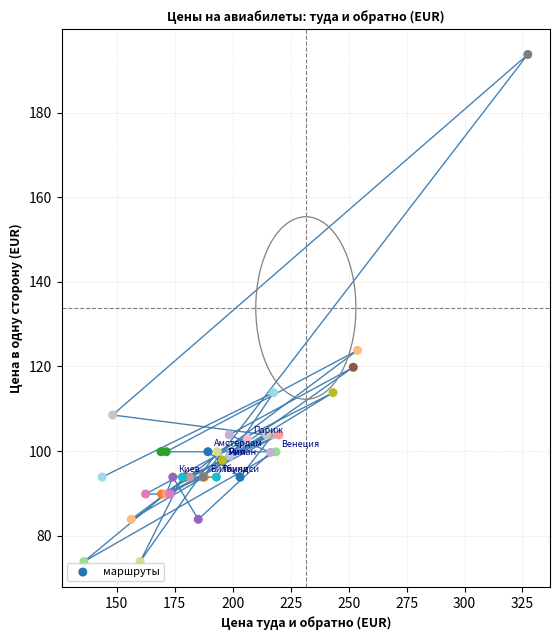

What Y value in the scatter plot is closest to 133?

123.8